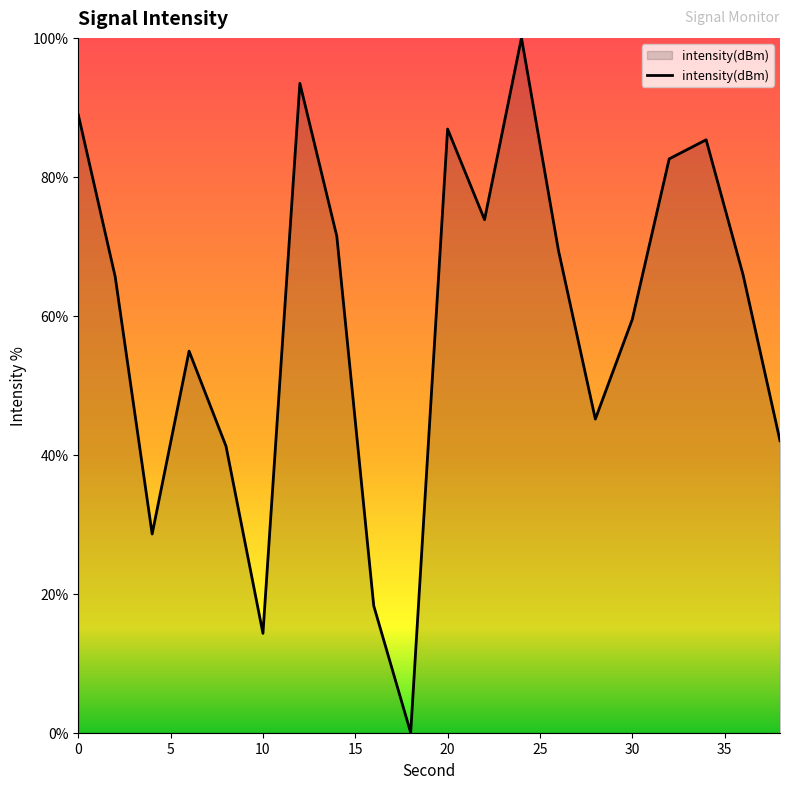

What is the difference between the maximum and minimum values?

100.0